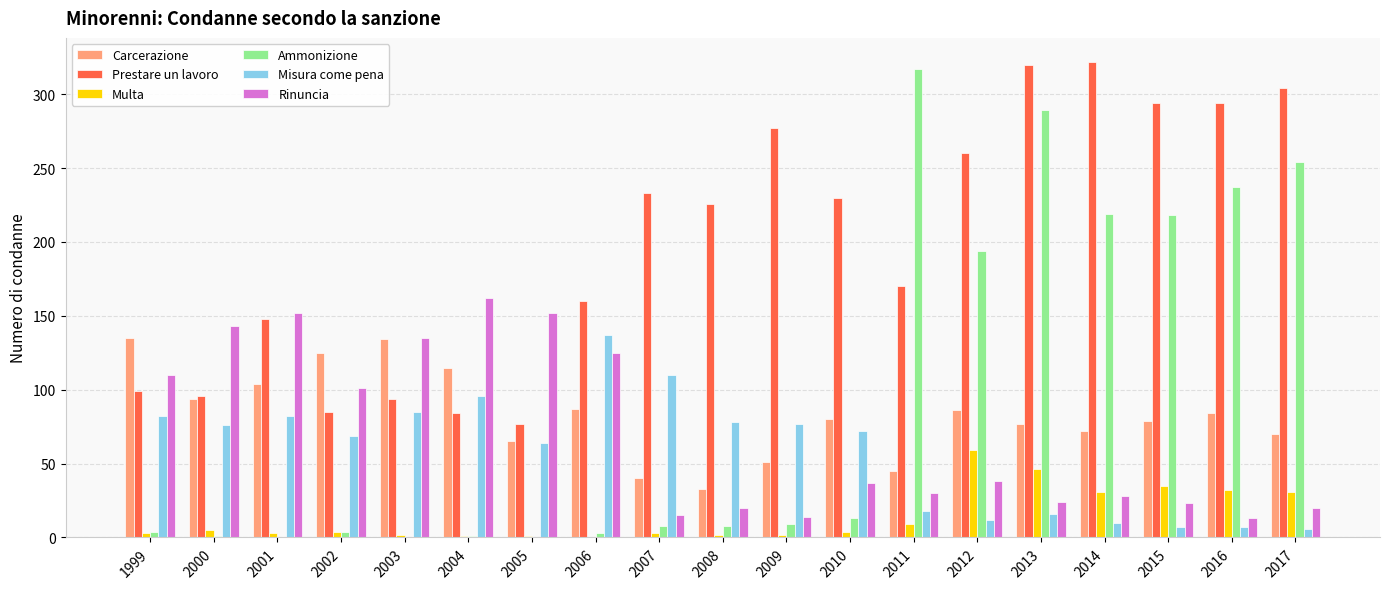

True or false: Multa has a value of 0 at 2006.

True